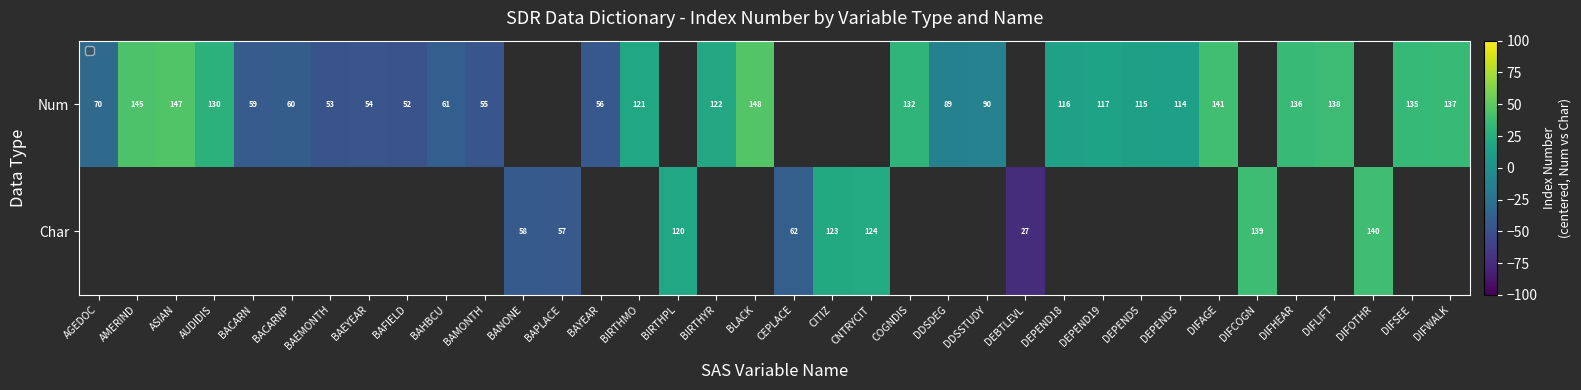

At which label does Num reach its minimum?

BAFIELD